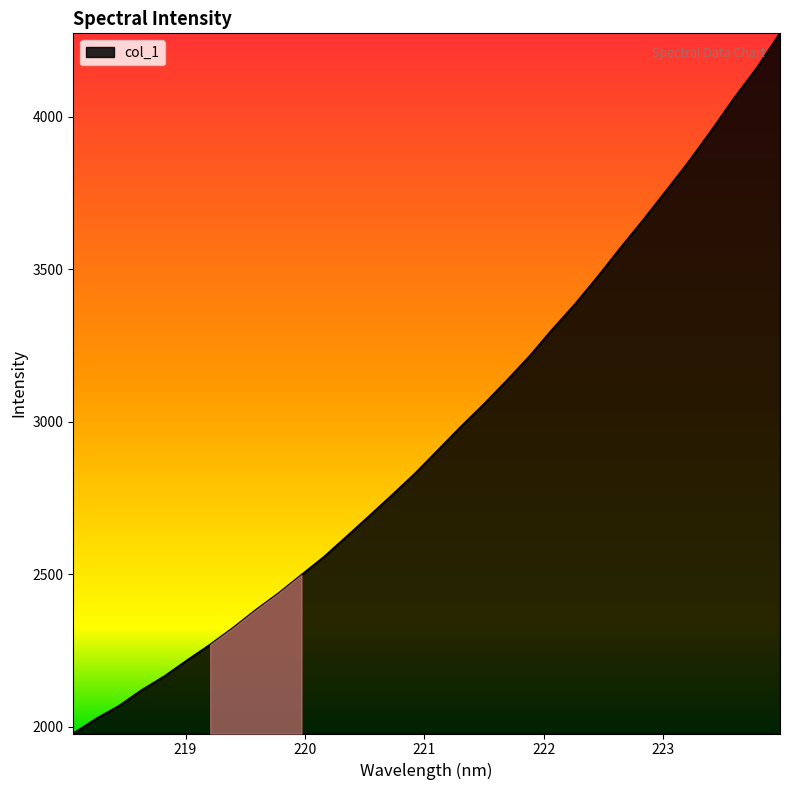

Count the number of values greater than 2907.

16